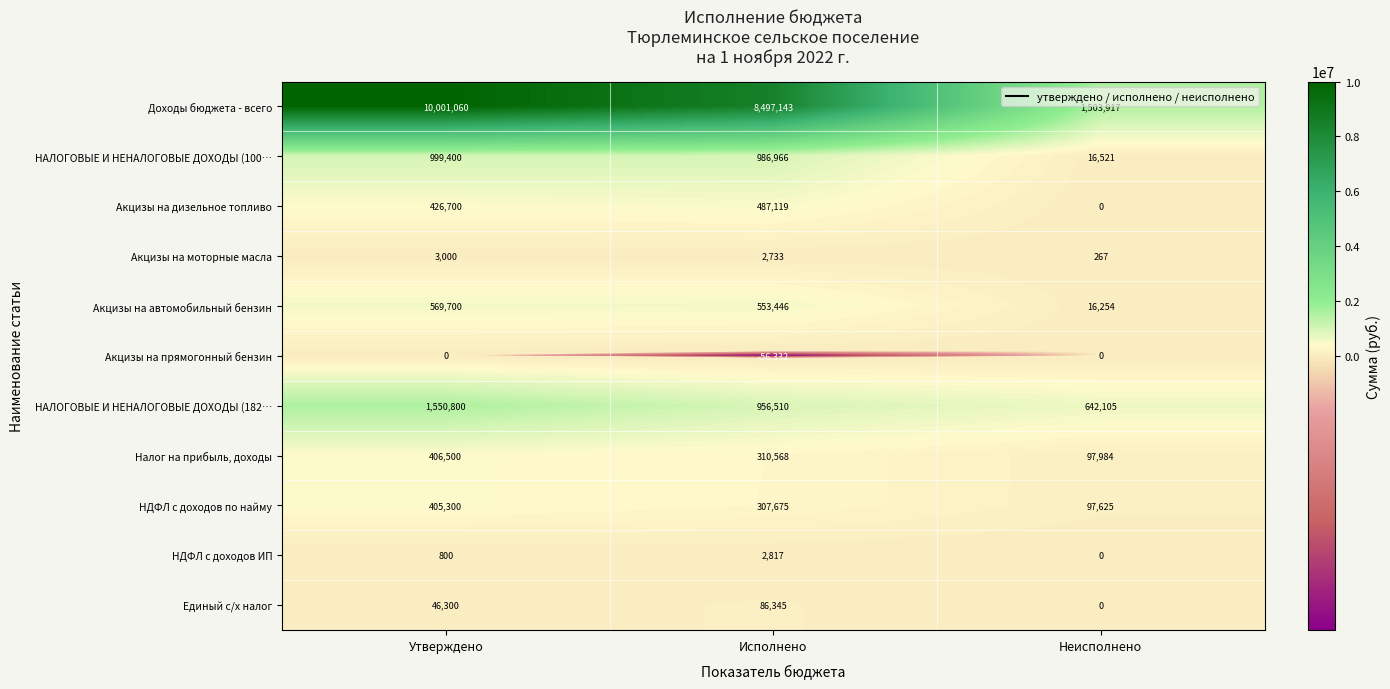

What is the difference between the maximum and minimum values in the Акцизы на дизельное топливо series?

487119